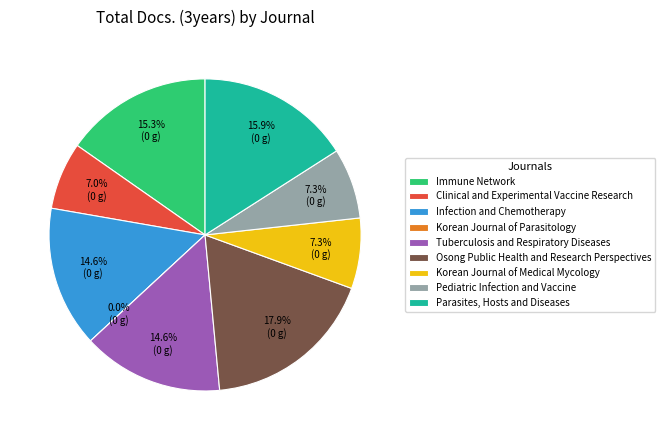

Does Parasites, Hosts and Diseases account for over 50% of the chart?

No